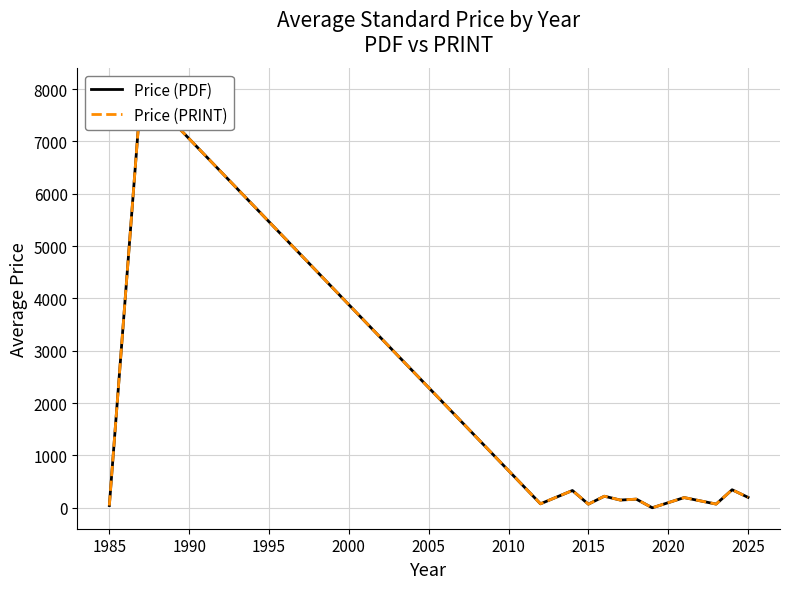

List the series in order of their peak value, lowest first.

Price (PDF), Price (PRINT)